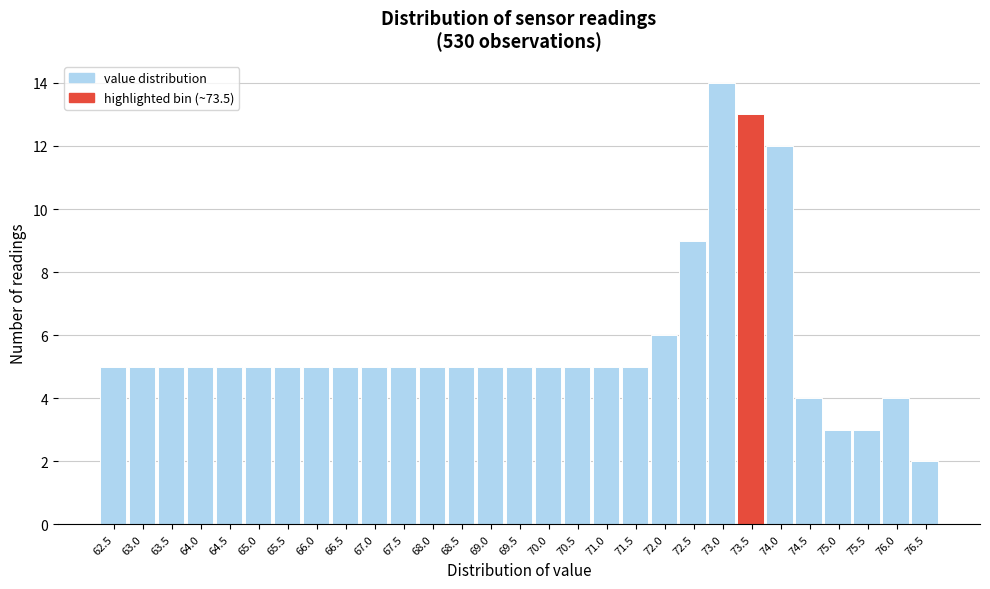

Reading right to left, list all the values displayed in this chart.

2	4	3	3	4	12	13	14	9	6	5	5	5	5	5	5	5	5	5	5	5	5	5	5	5	5	5	5	5